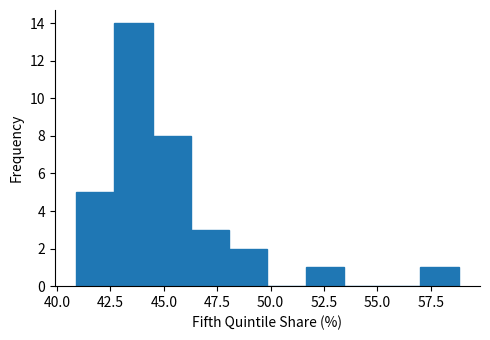

Read against the x-axis, roughly where is the centre of the tallest bar?

43.5